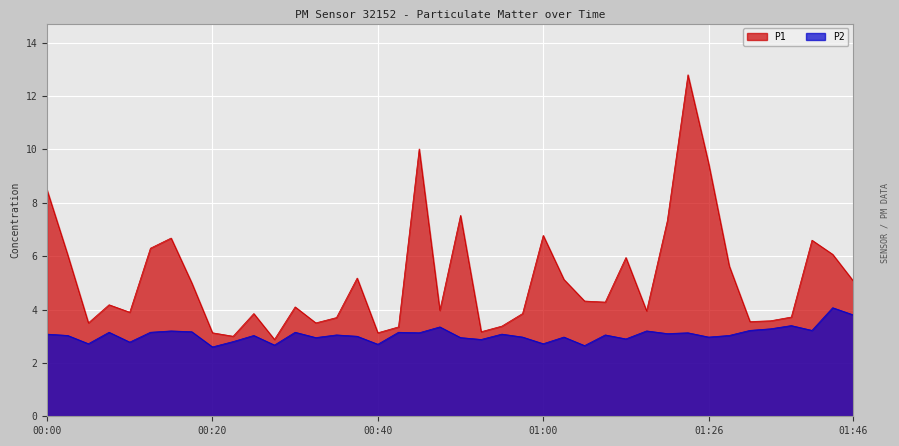

At how many categories does at least one series exceed 9?

3